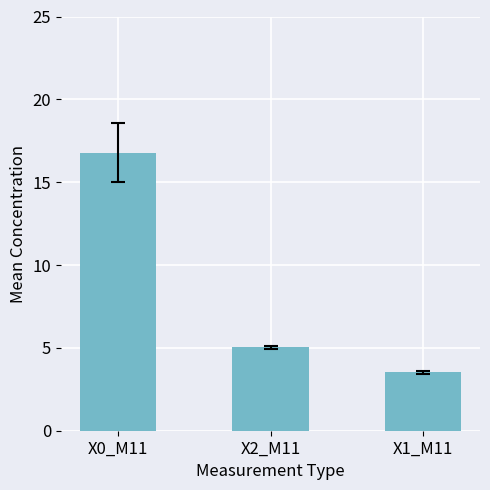

Between X1_M11 and X2_M11, which is larger?

X2_M11